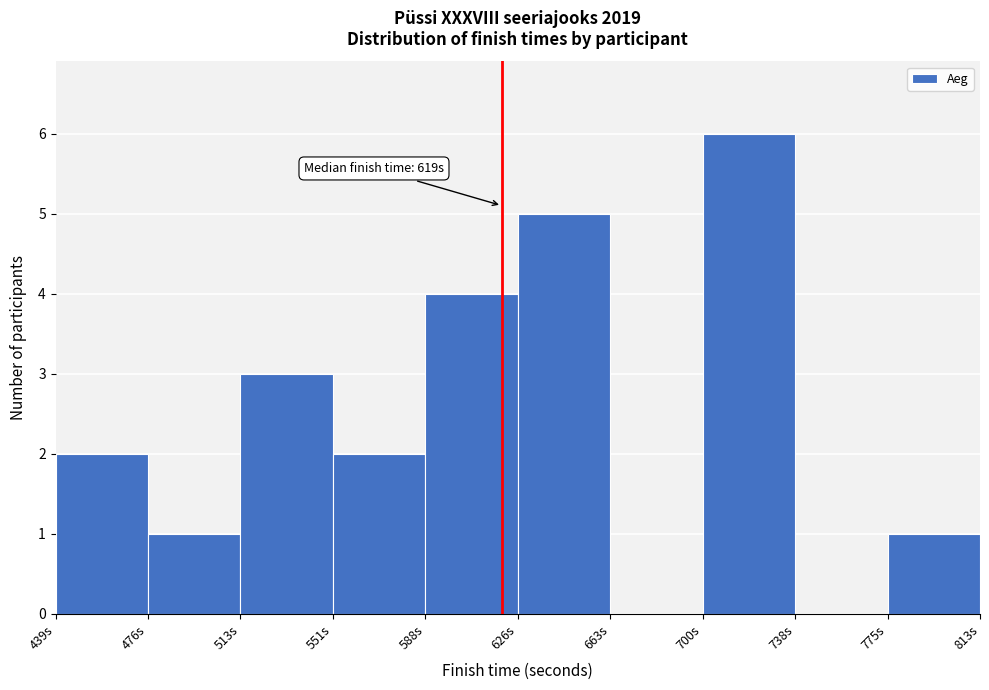

Which range on the x-axis has the tallest bar?

700 to 740